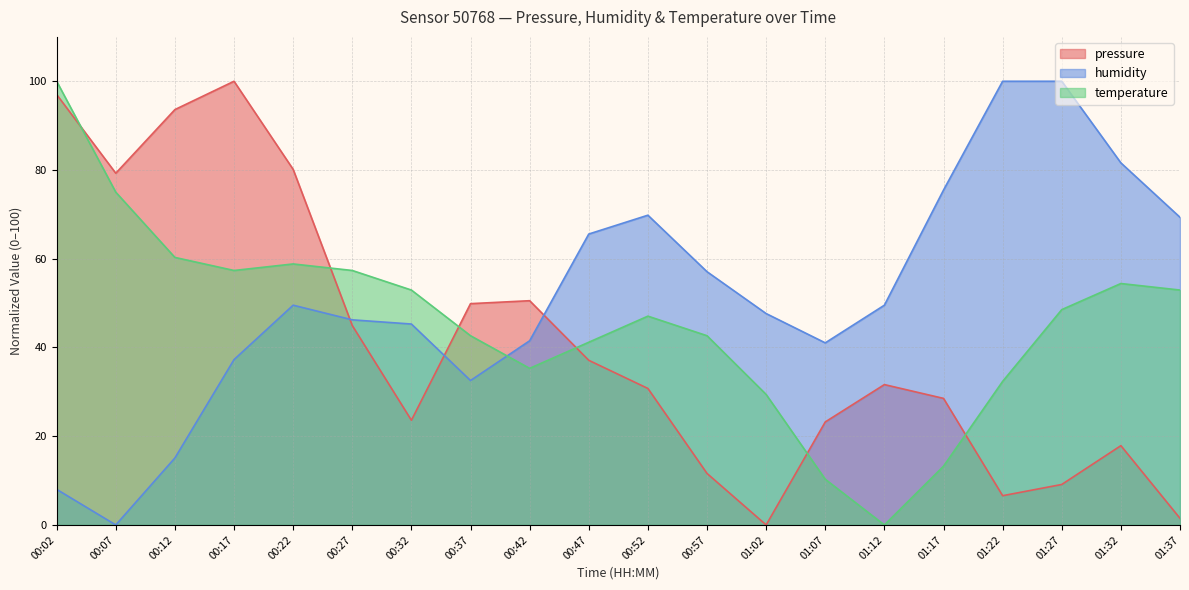

At which label does humidity first exceed 49?

00:22